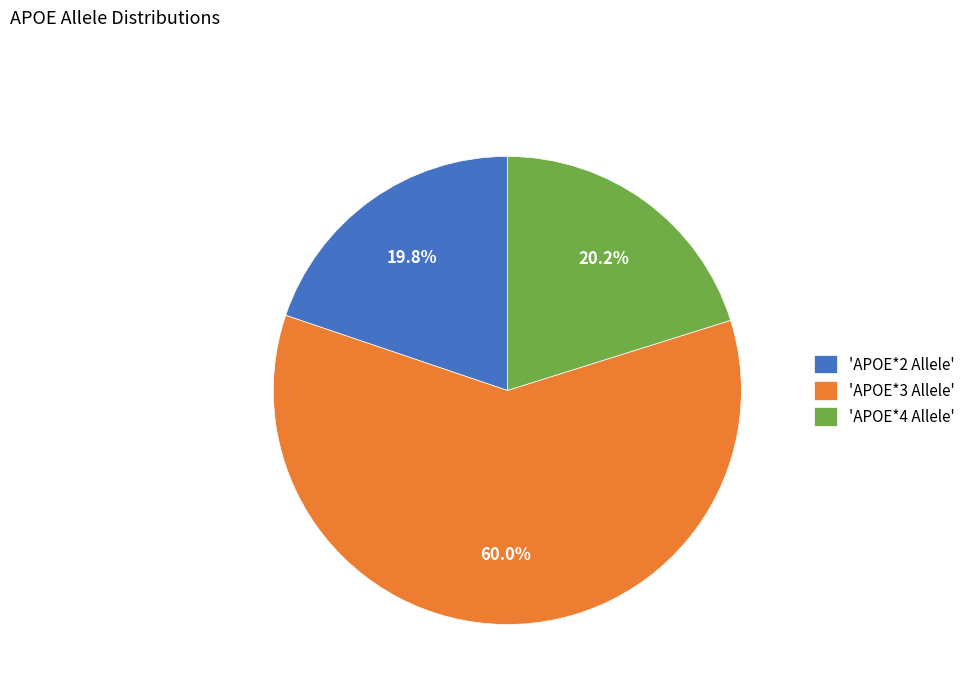

Which slice is the largest?

'APOE*3 Allele'